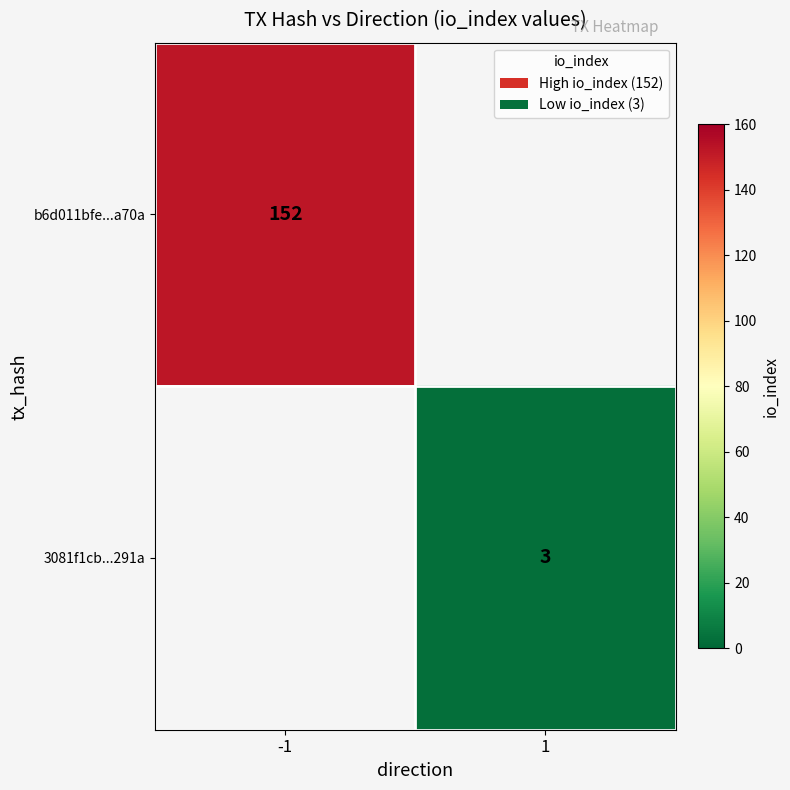

The 3081f1cb...291a series shows 3 at 1. True or false?

True